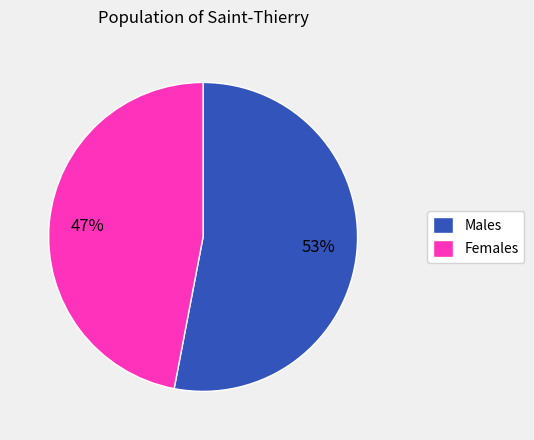

What is the majority slice?

Males